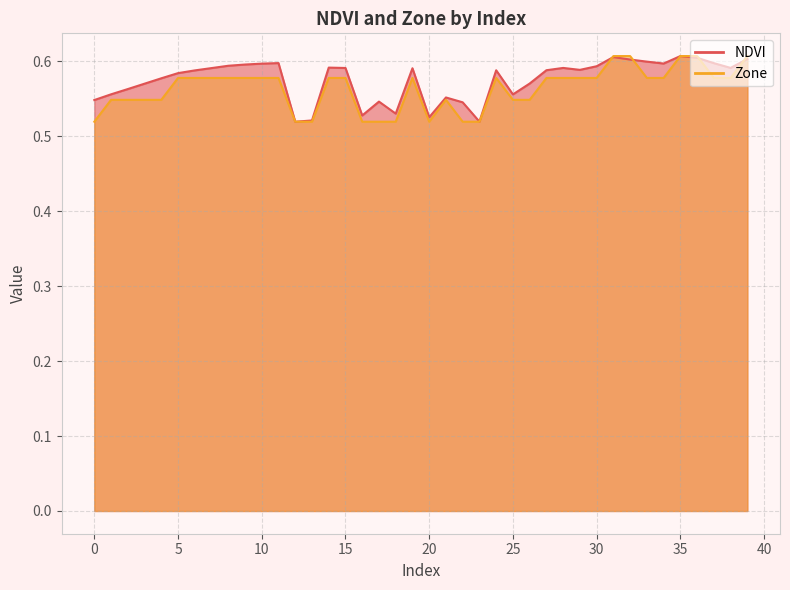

What is the value of the NDVI point at the 15th from the left?

0.6